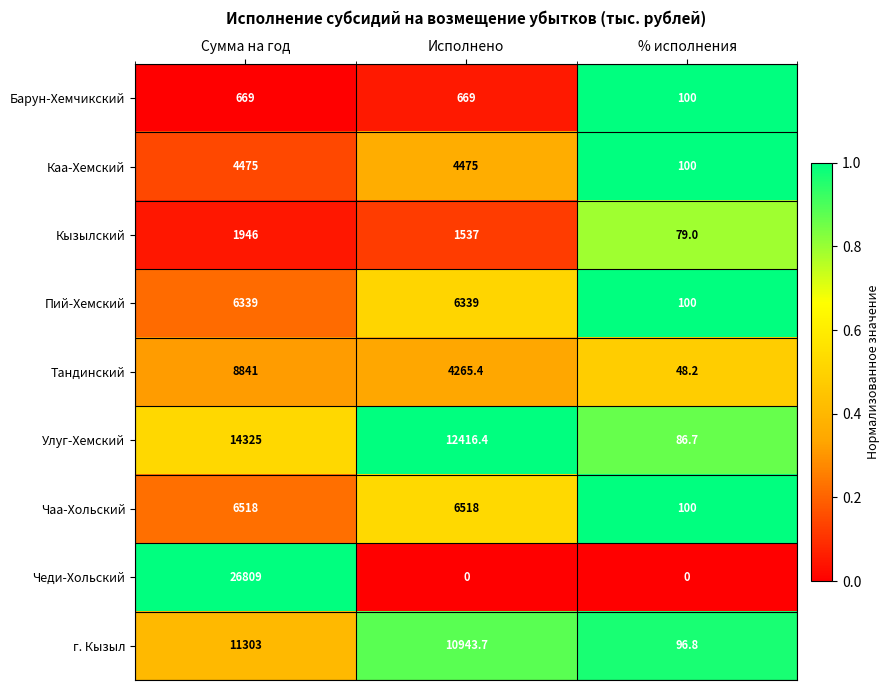

Reading left to right, extract all data points from this chart.

Барун-Хемчикский: 669.0	669.0	100.0
Каа-Хемский: 4475.0	4475.0	100.0
Кызылский: 1946.0	1537.0	79.0
Пий-Хемский: 6339.0	6339.0	100.0
Тандинский: 8841.0	4265.4	48.2
Улуг-Хемский: 14325.0	12416.4	86.7
Чаа-Хольский: 6518.0	6518.0	100.0
Чеди-Хольский: 26809.0	0.0	0.0
г. Кызыл: 11303.0	10943.7	96.8